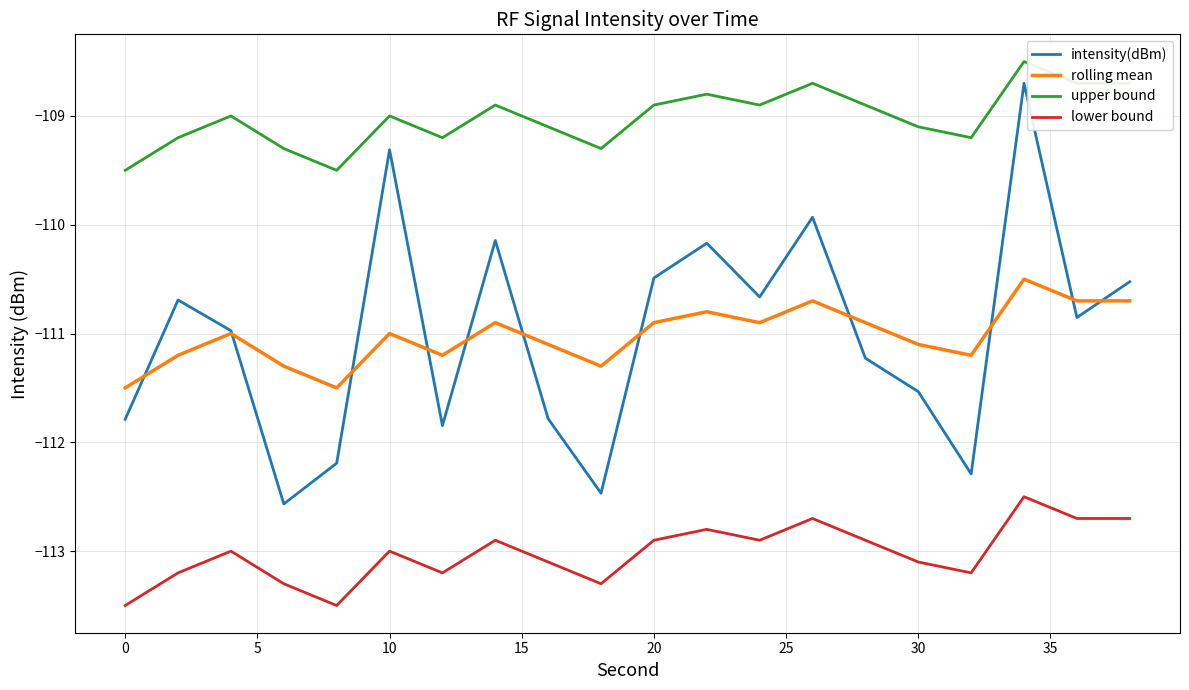

Which series has the largest total across all categories?

upper bound